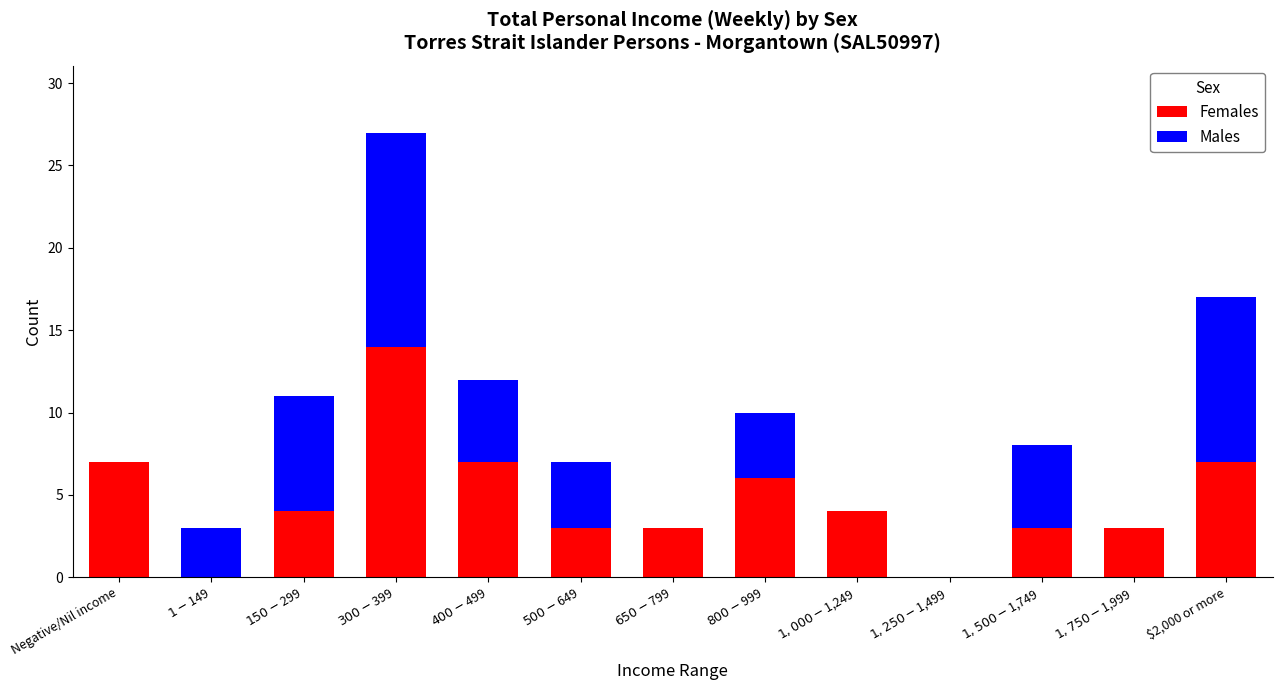

What is the highest value of the Females series?

14